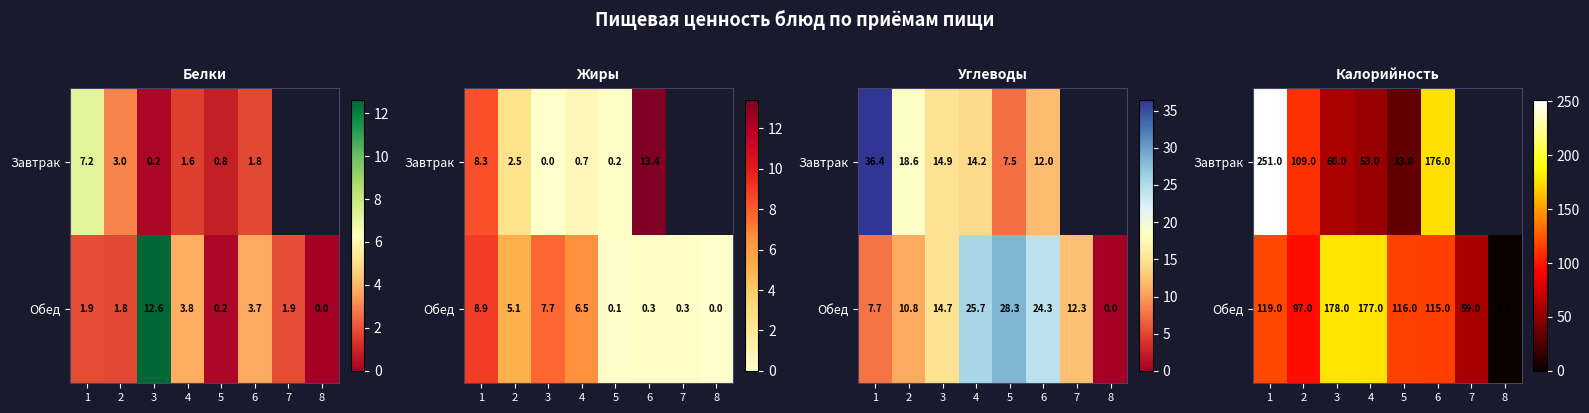

At which label does Завтрак reach its minimum?

5